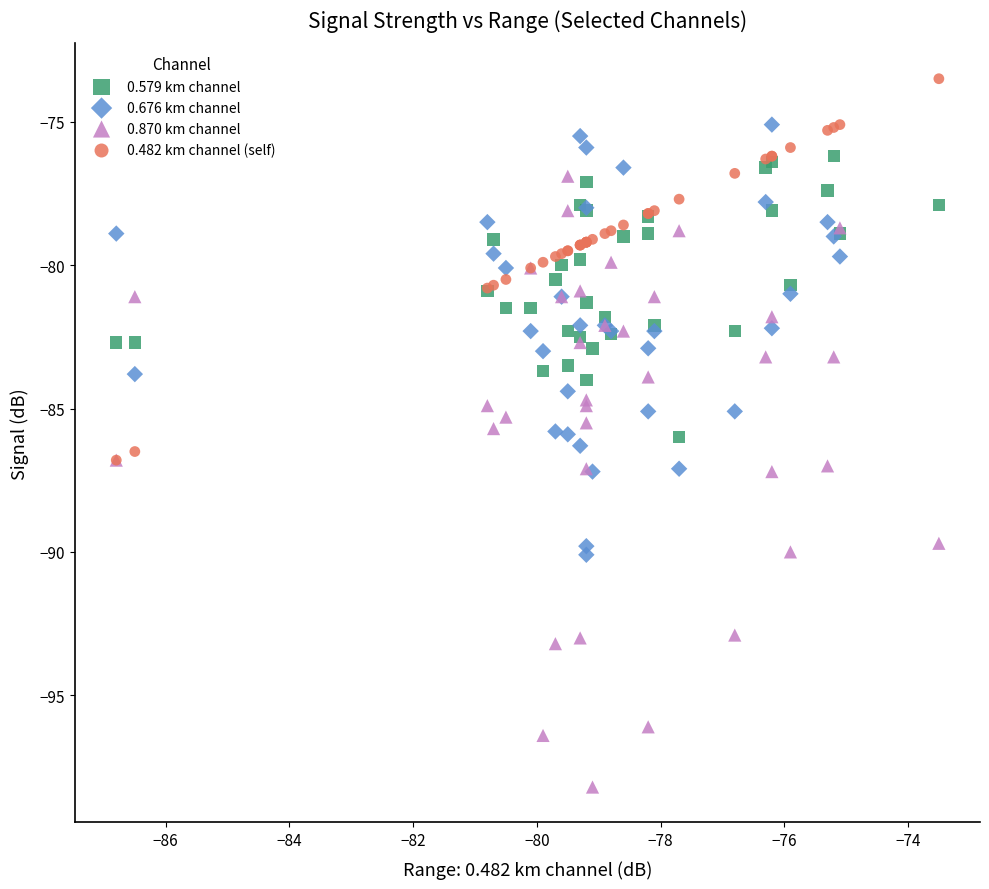

Which series reaches the maximum Y coordinate?

0.482 km channel (self)